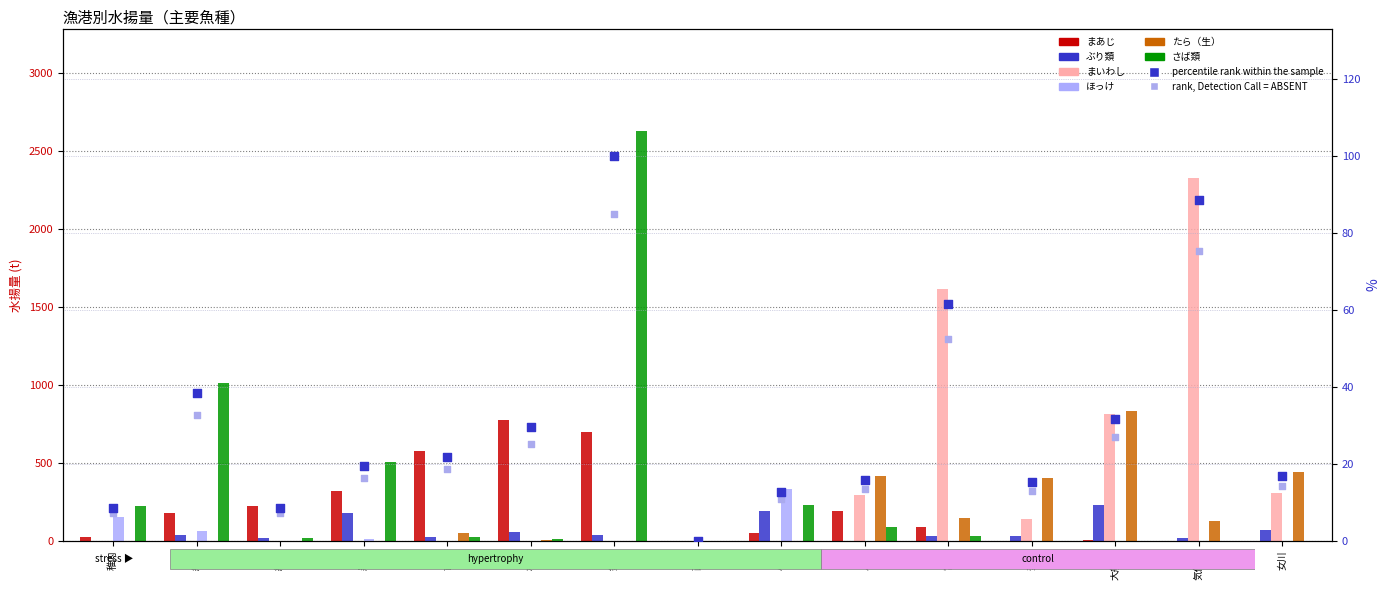

At which category is the sum across all series the highest?

釧路